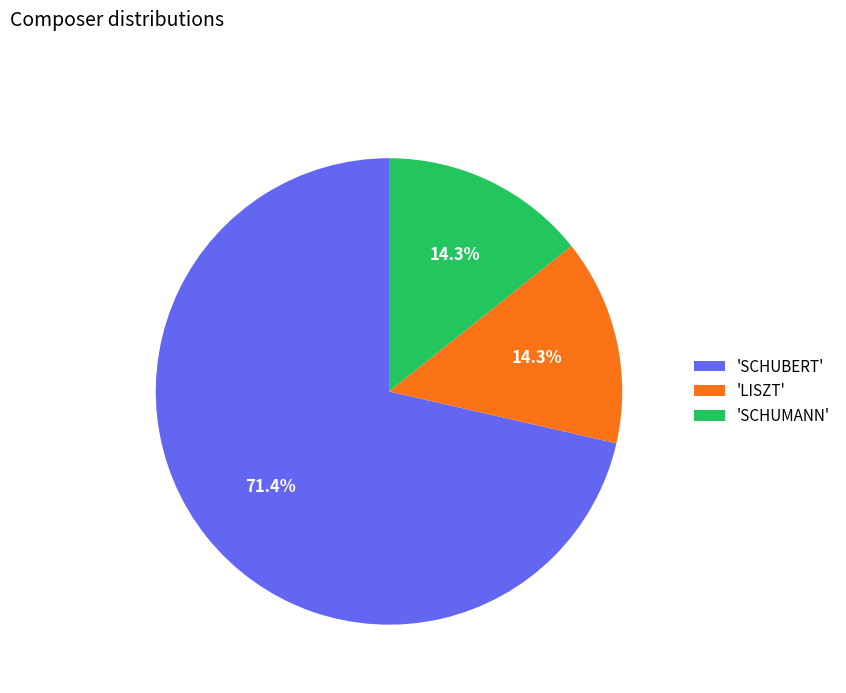

How many slices are in this pie chart?

3